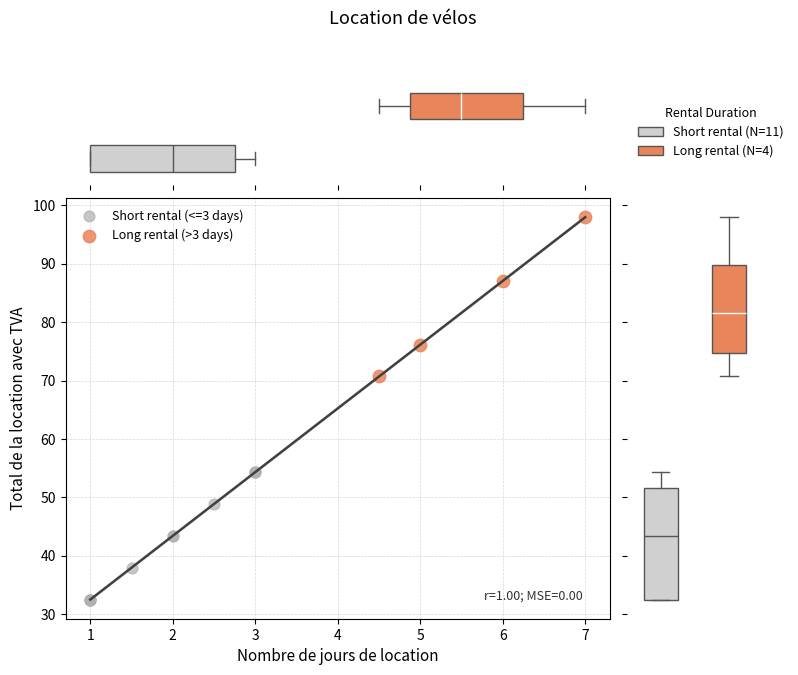

What are all the series names shown in the legend?

Short rental (<=3 days), Long rental (>3 days)